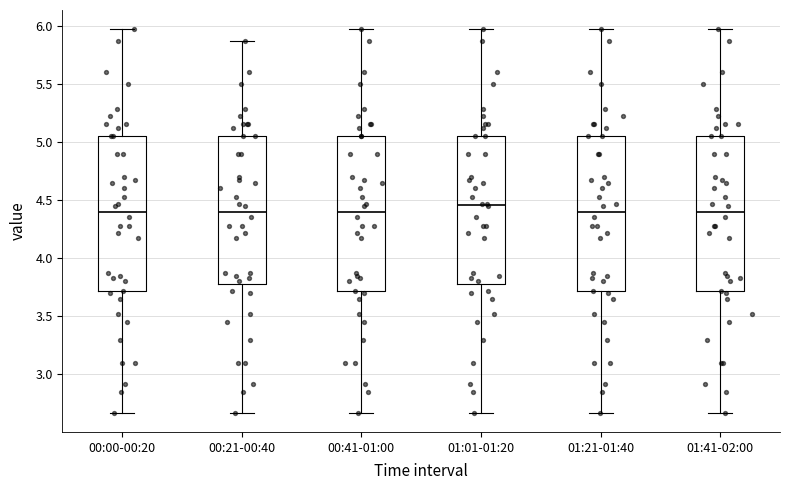

Reading left to right, transcribe this box plot: for each box, give where its median line is, the range the box spans, and where its two whiskers end, as read against the y-axis. The values are not printed on the chart, so give them approximately, as read against the axis.

00:00-00:20: median 4.40, box 3.70 to 5.05, whiskers 2.65 to 5.95
00:21-00:40: median 4.40, box 3.80 to 5.05, whiskers 2.65 to 5.85
00:41-01:00: median 4.40, box 3.70 to 5.05, whiskers 2.65 to 5.95
01:01-01:20: median 4.45, box 3.80 to 5.05, whiskers 2.65 to 5.95
01:21-01:40: median 4.40, box 3.70 to 5.05, whiskers 2.65 to 5.95
01:41-02:00: median 4.40, box 3.70 to 5.05, whiskers 2.65 to 5.95